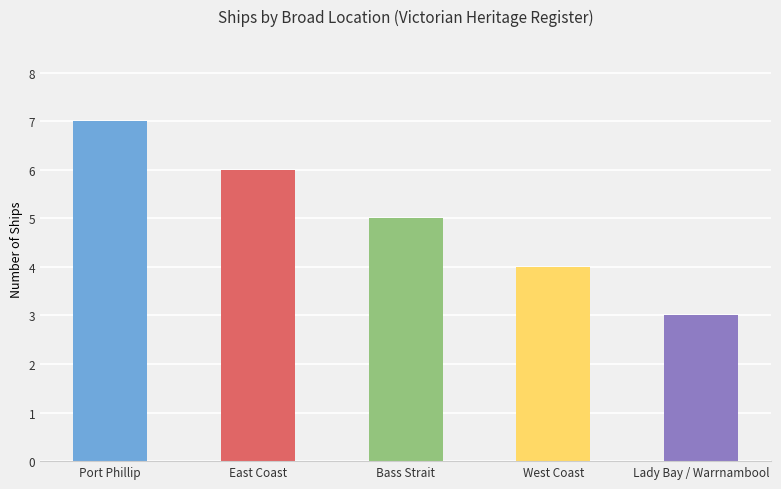

What is the label of the 3rd bar from the left?

Bass Strait